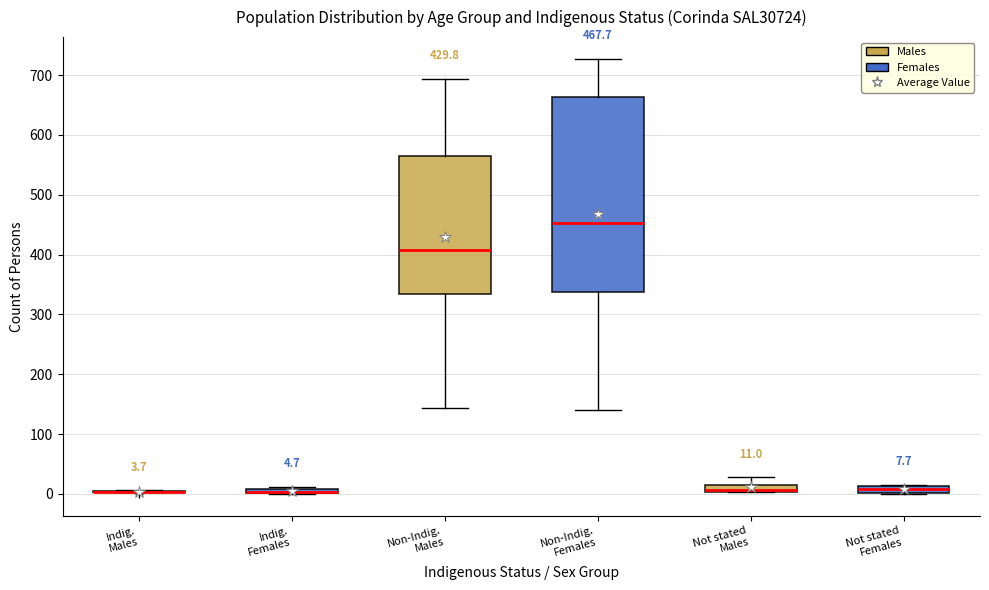

Which box is the tallest, from its lower edge to its upper edge?

Non-Indig. Females